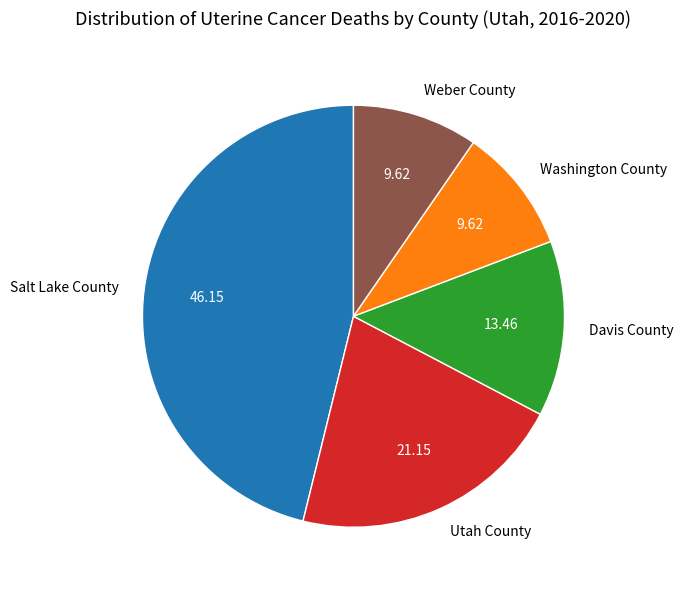

True or false: Utah County accounts for 21% of the total.

True